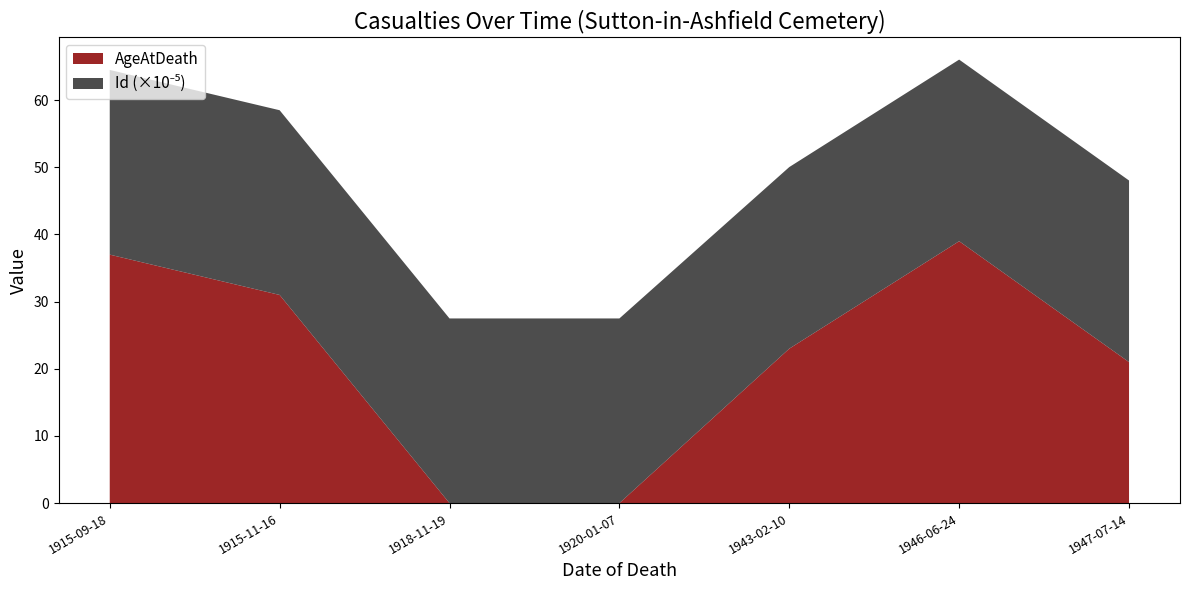

Reading left to right, transcribe all the data shown in this chart.

AgeAtDeath: 37	31	0	0	23	39	21
Id_scaled: 2749995	2749994	2749997	2749996	2703719	2703720	2703721